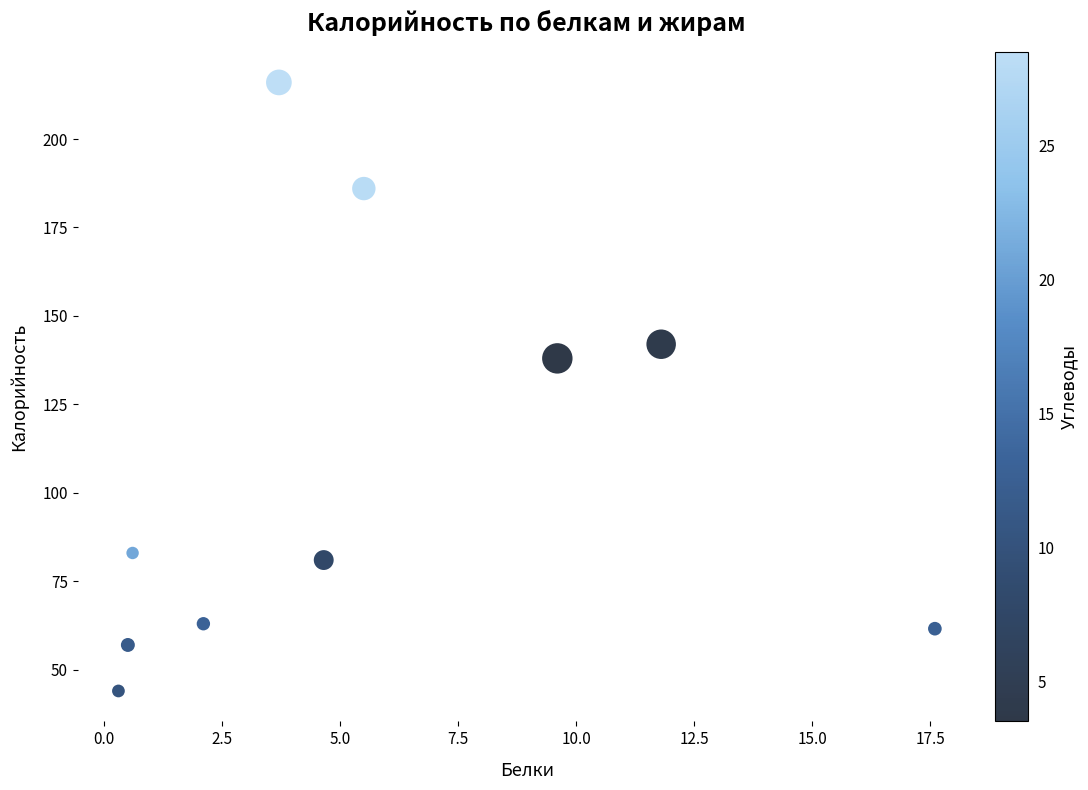

What Y value in the scatter plot is closest to 130?

138.0